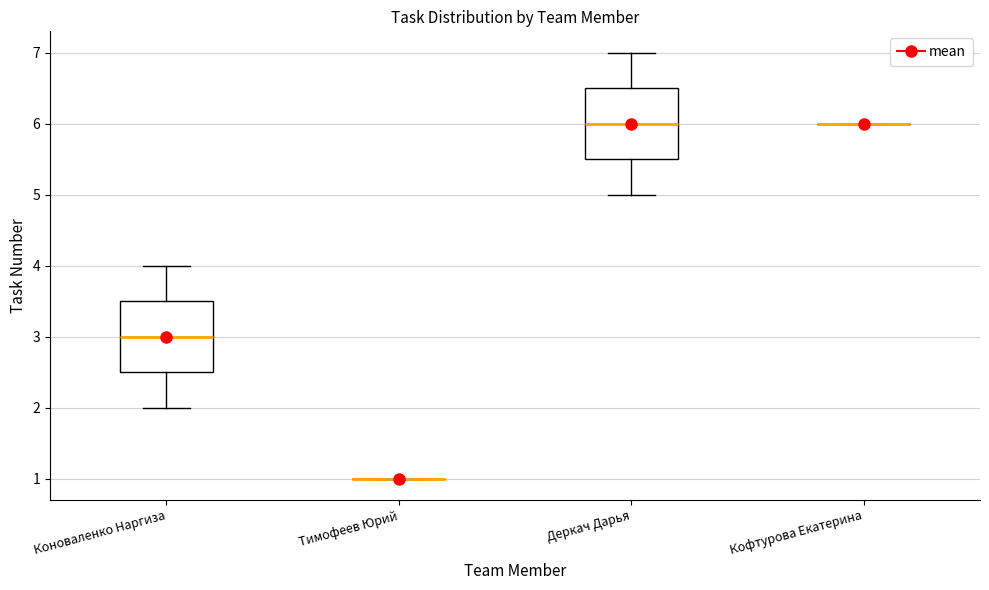

Reading left to right, transcribe this box plot: for each box, give where its median line is, the range the box spans, and where its two whiskers end, as read against the y-axis. The values are not printed on the chart, so give them approximately, as read against the axis.

Коноваленко Наргиза: median 3.0, box 2.5 to 3.5, whiskers 2.0 to 4.0
Тимофеев Юрий: box collapsed to a line at 1.0, whiskers 1.0 to 1.0
Деркач Дарья: median 6.0, box 5.5 to 6.5, whiskers 5.0 to 7.0
Кофтурова Екатерина: box collapsed to a line at 6.0, whiskers 6.0 to 6.0